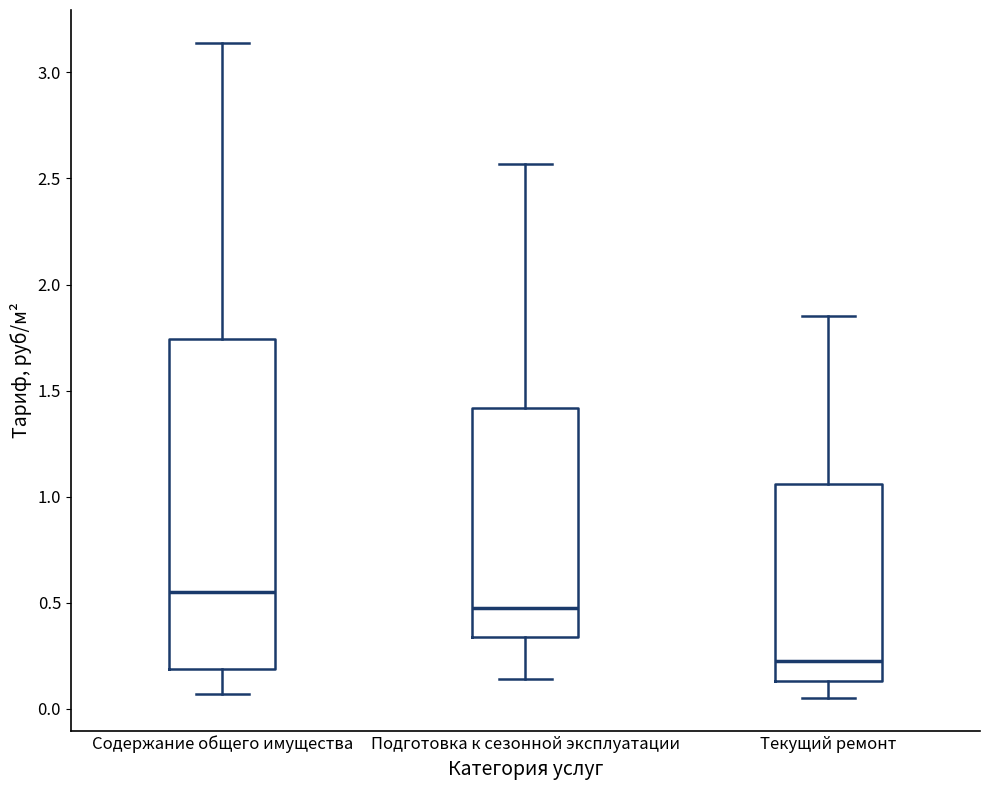

Comparing the boxes themselves (not the whiskers), which one is the tallest?

Содержание общего имущества